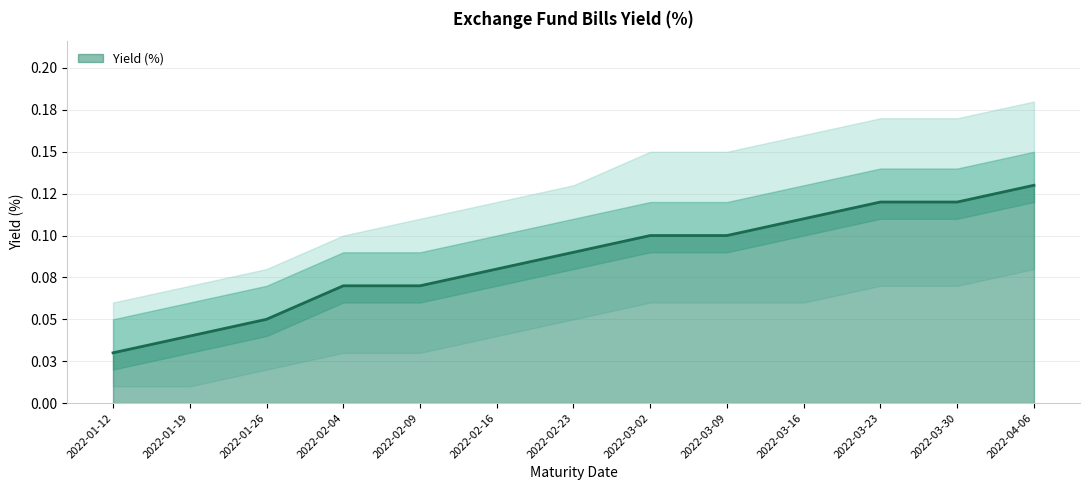

Reading left to right, list all the values displayed in this chart.

0.0	0.0	0.1	0.1	0.1	0.1	0.1	0.1	0.1	0.1	0.1	0.1	0.1